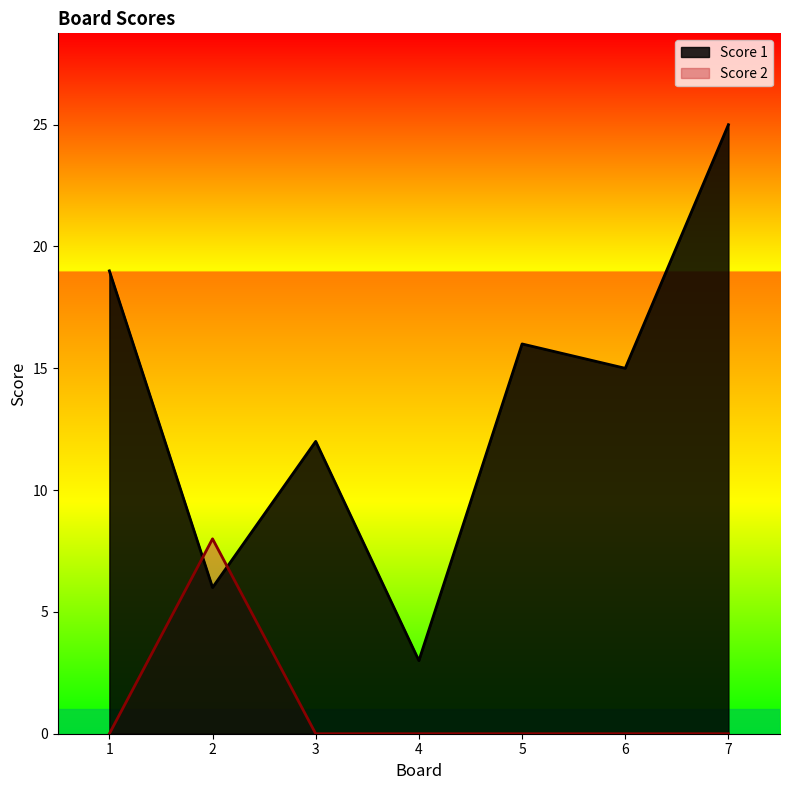

After their last crossing, which series has the higher values: Score 1 or Score 2?

Score 1